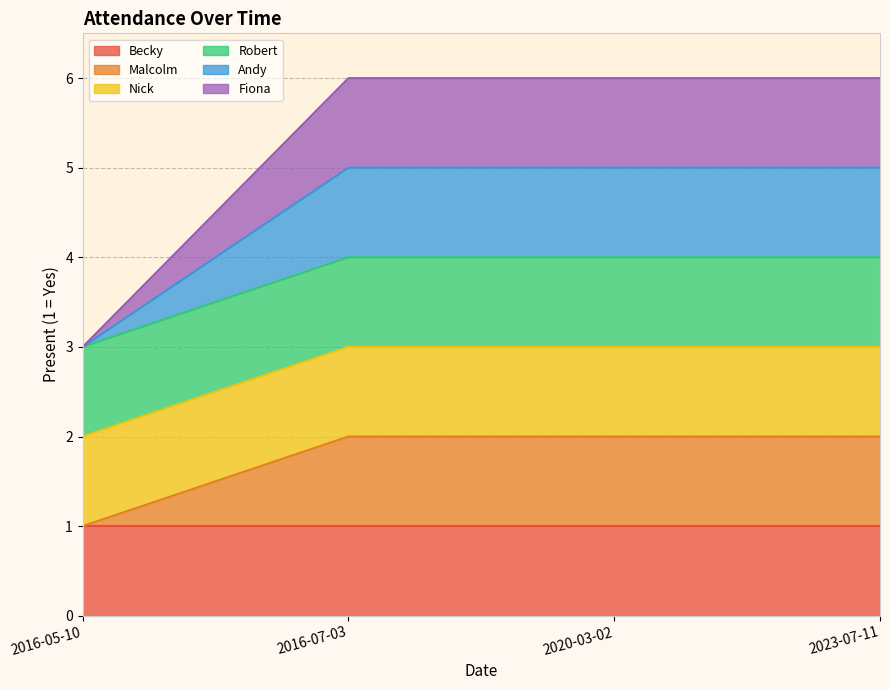

True or false: Andy and Malcolm intersect in this chart.

False